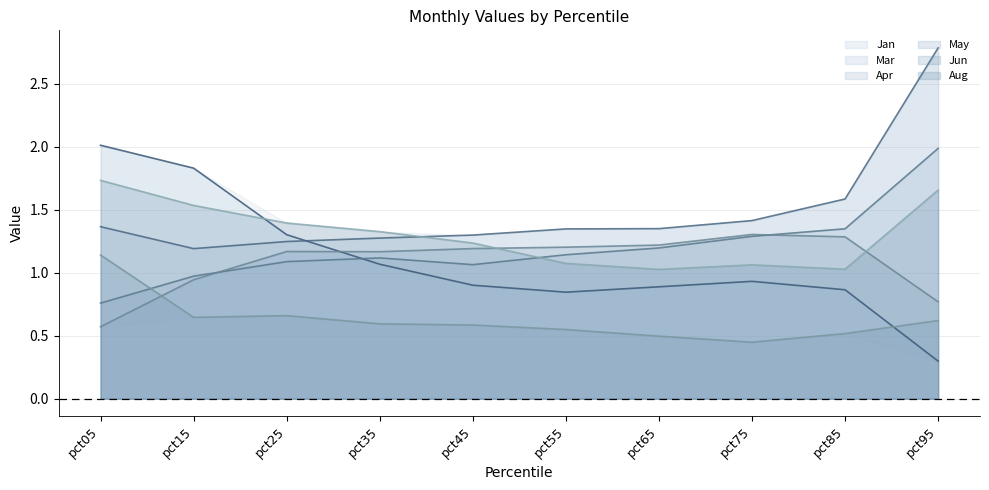

What is the lowest value of the Apr series?

0.8